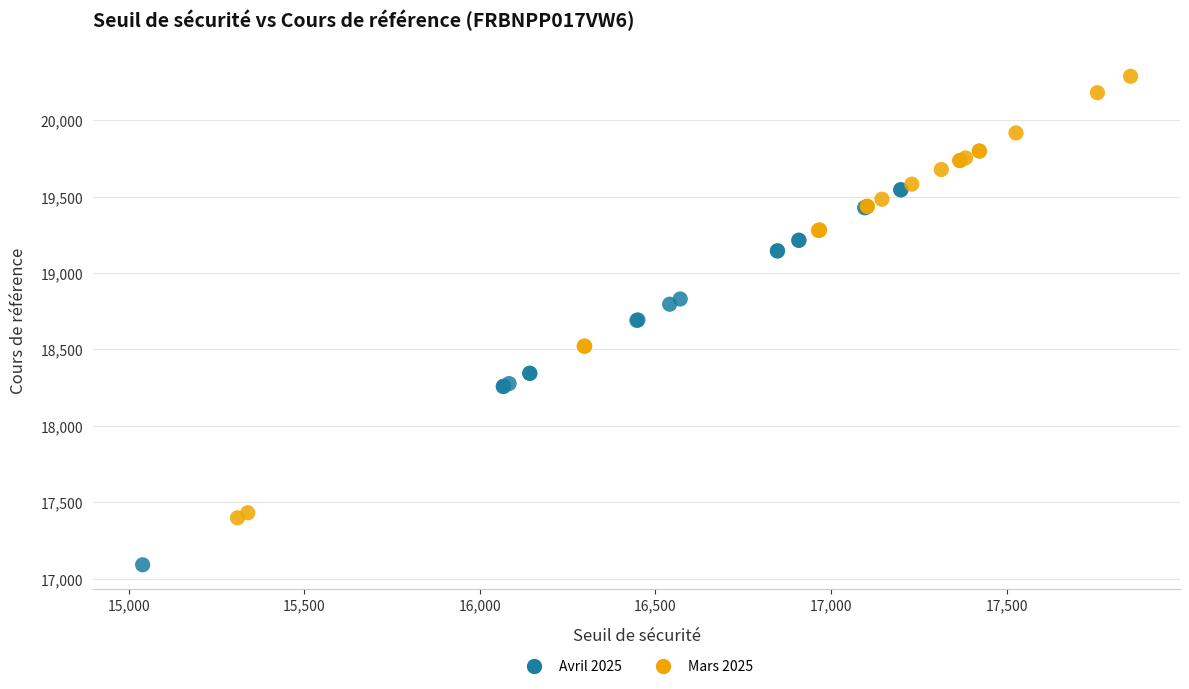

Which series contains the lowest Y value?

Avril 2025